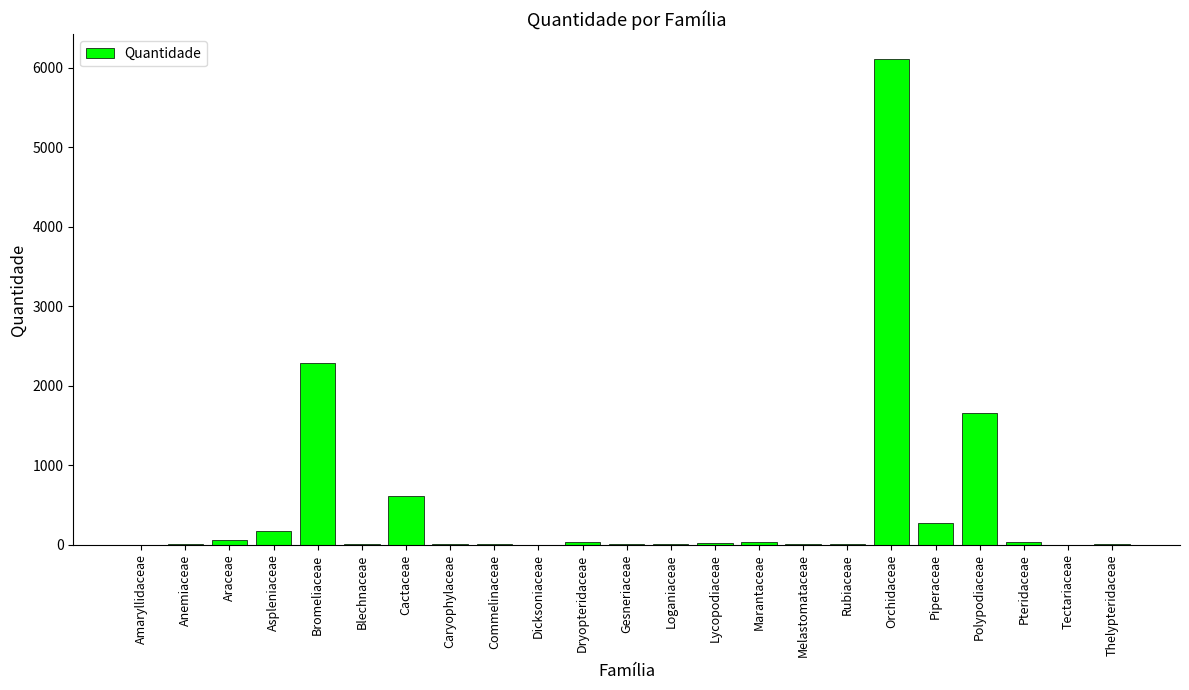

What is the greatest value displayed?

6113